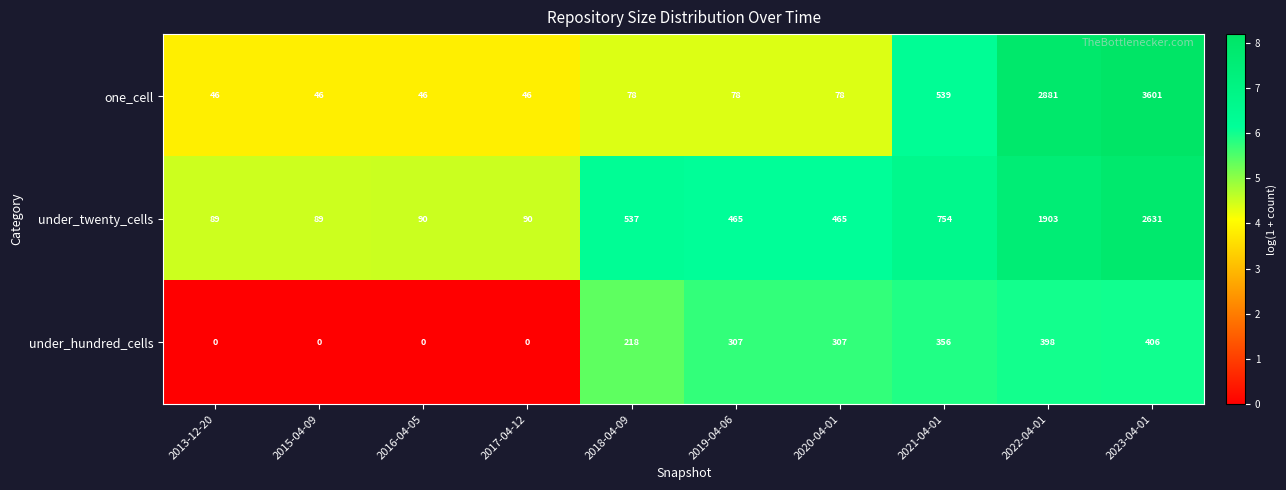

Where is under_hundred_cells nearest to the value 203?

2018-04-09